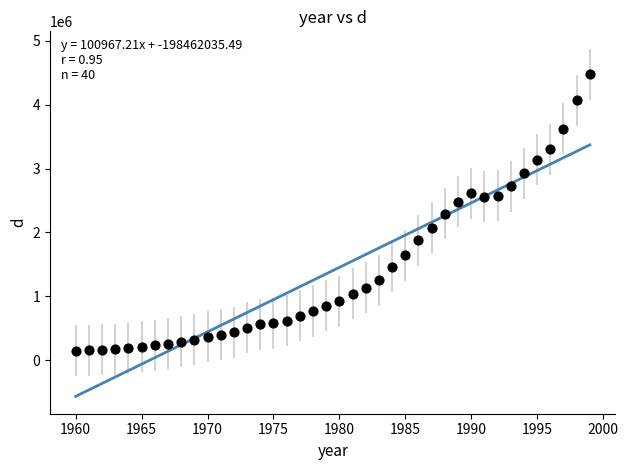

What is the range of Y values (max minus min)?

4331507